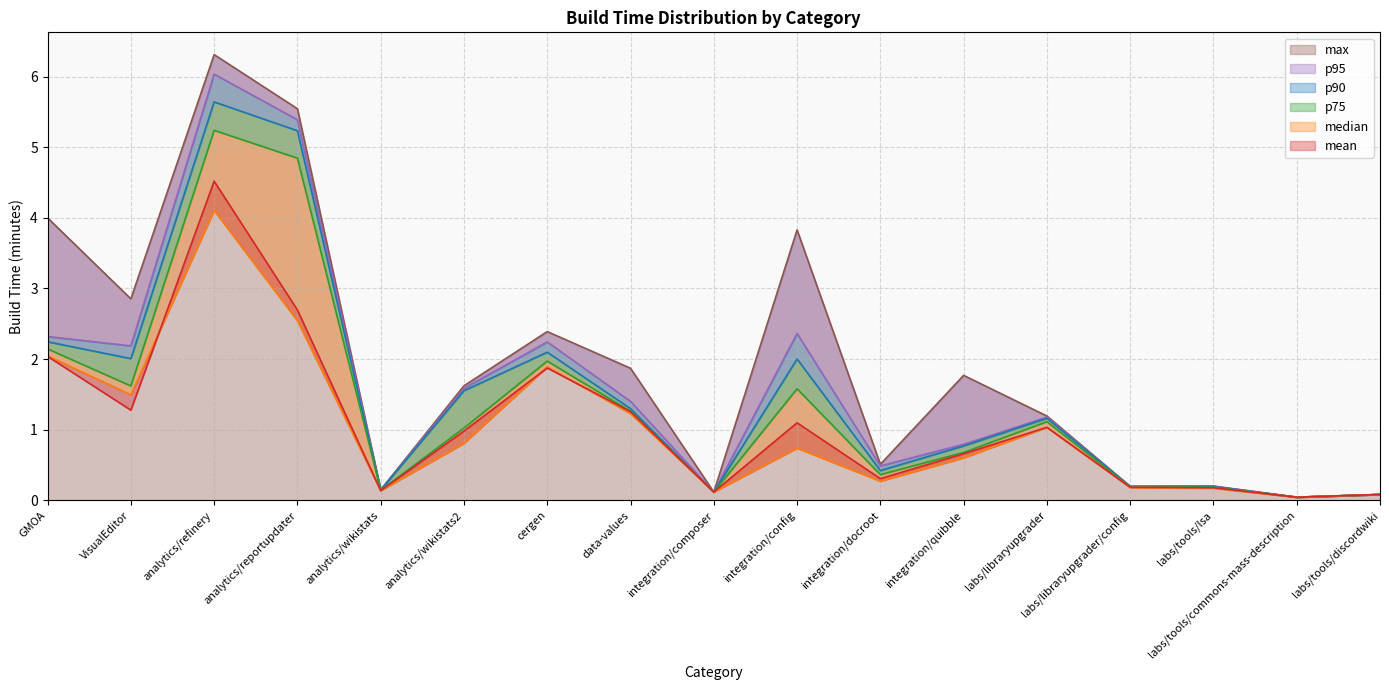

Rank the series at analytics/wikistats from highest to lowest value.

max, p95, p90, p75, mean, median